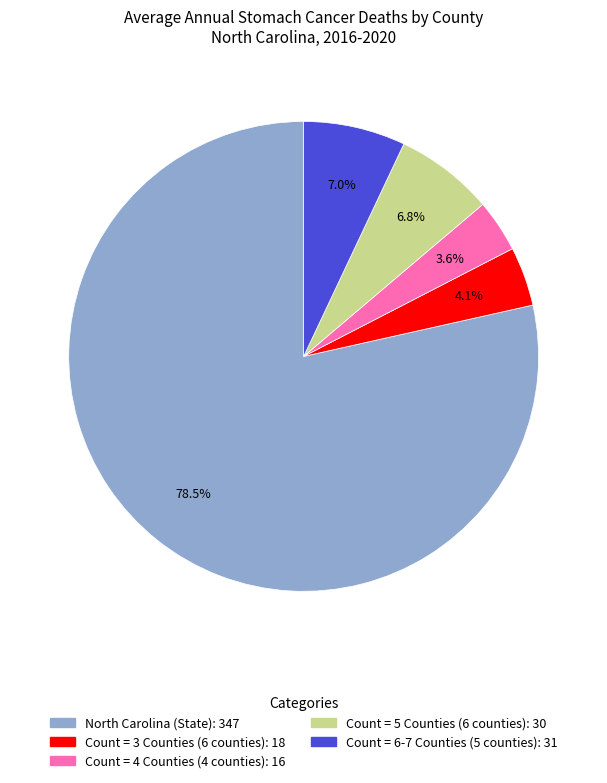

Is there a majority slice in this chart?

Yes